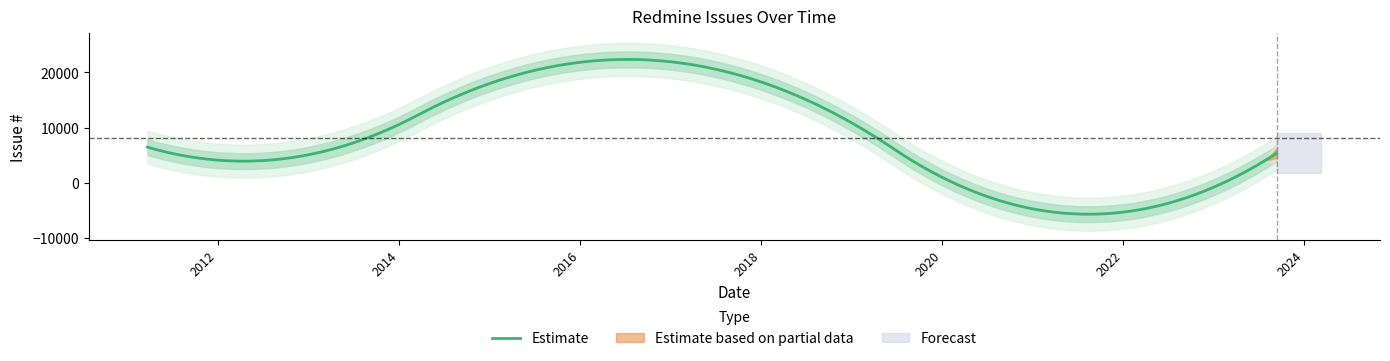

The chart shows a value of 3465 at 2013-01-15. True or false?

False